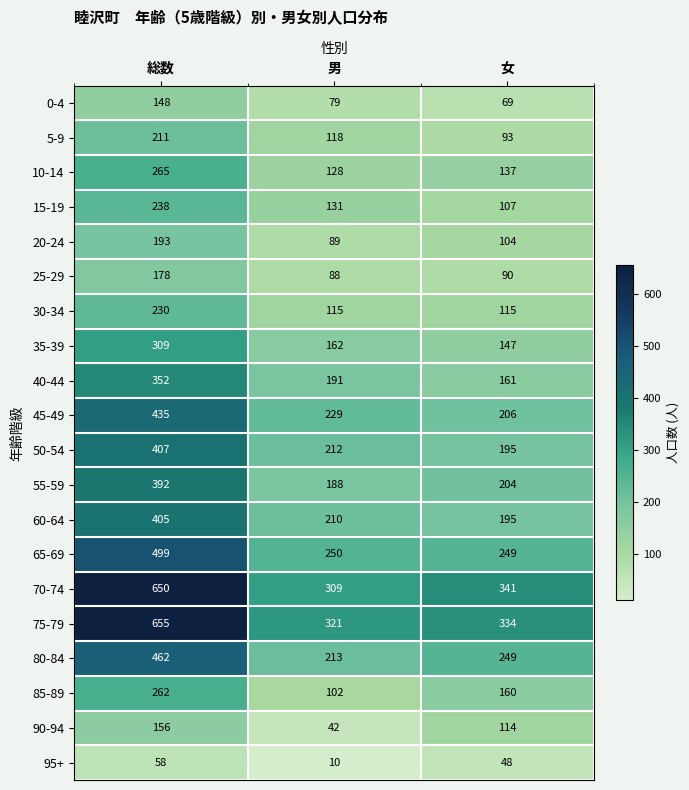

Rank the series by their maximum value, from highest to lowest.

75-79, 70-74, 65-69, 80-84, 45-49, 50-54, 60-64, 55-59, 40-44, 35-39, 10-14, 85-89, 15-19, 30-34, 5-9, 20-24, 25-29, 90-94, 0-4, 95+